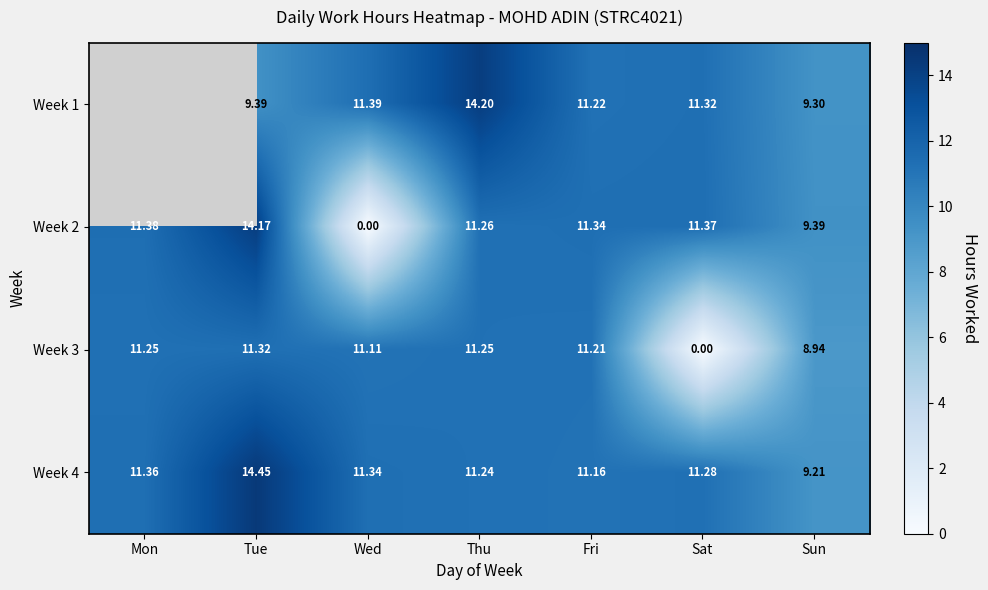

Rank the categories by Week 2 value from highest to lowest.

Tue, Mon, Sat, Fri, Thu, Sun, Wed